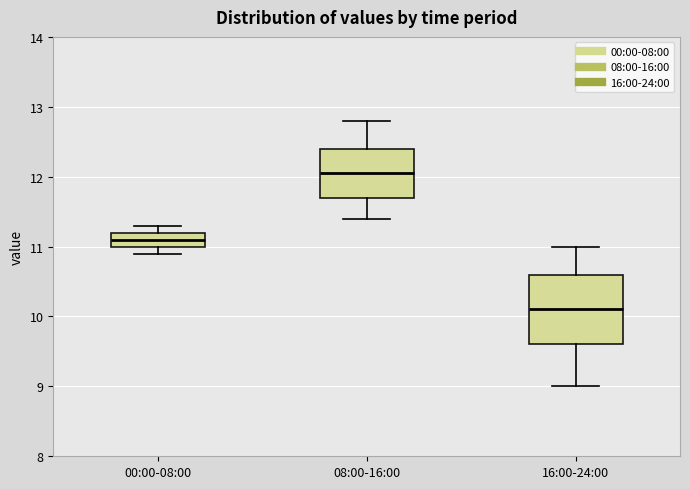

Reading left to right, transcribe this box plot: for each box, give where its median line is, the range the box spans, and where its two whiskers end, as read against the y-axis. The values are not printed on the chart, so give them approximately, as read against the axis.

00:00-08:00: median 11.1, box 11.0 to 11.2, whiskers 10.9 to 11.3
08:00-16:00: median 12.1, box 11.7 to 12.4, whiskers 11.4 to 12.8
16:00-24:00: median 10.1, box 9.6 to 10.6, whiskers 9.0 to 11.0